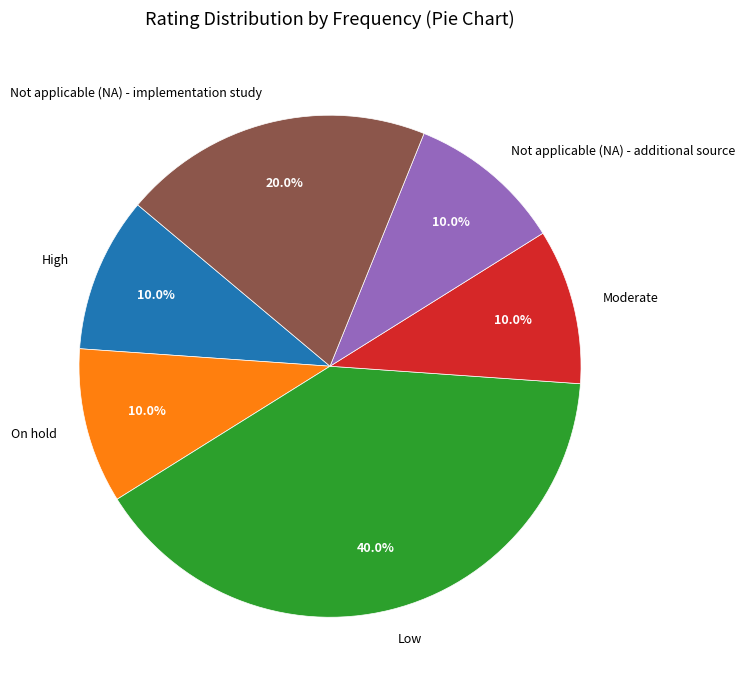

Do Moderate and On hold together represent more than half of the pie?

No